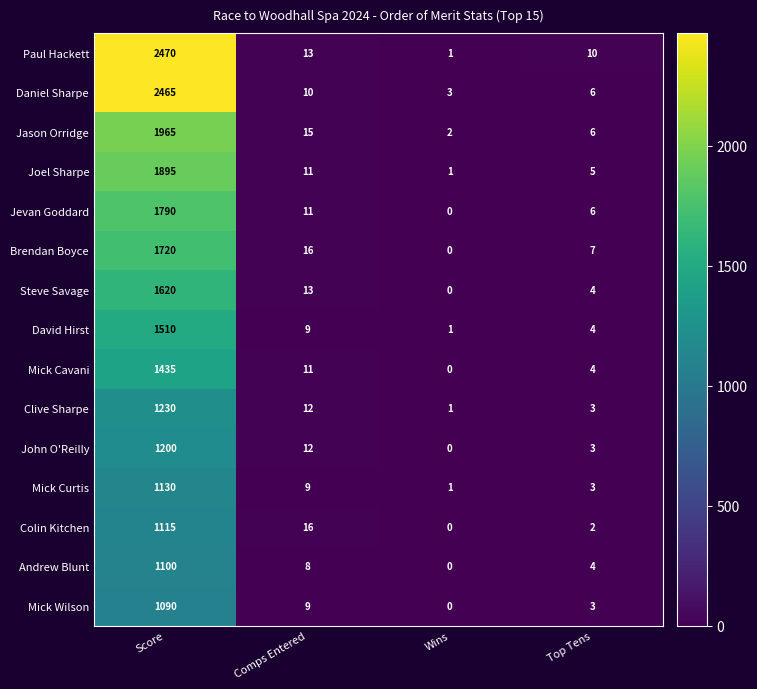

The Brendan Boyce series shows 668 at Score. True or false?

False